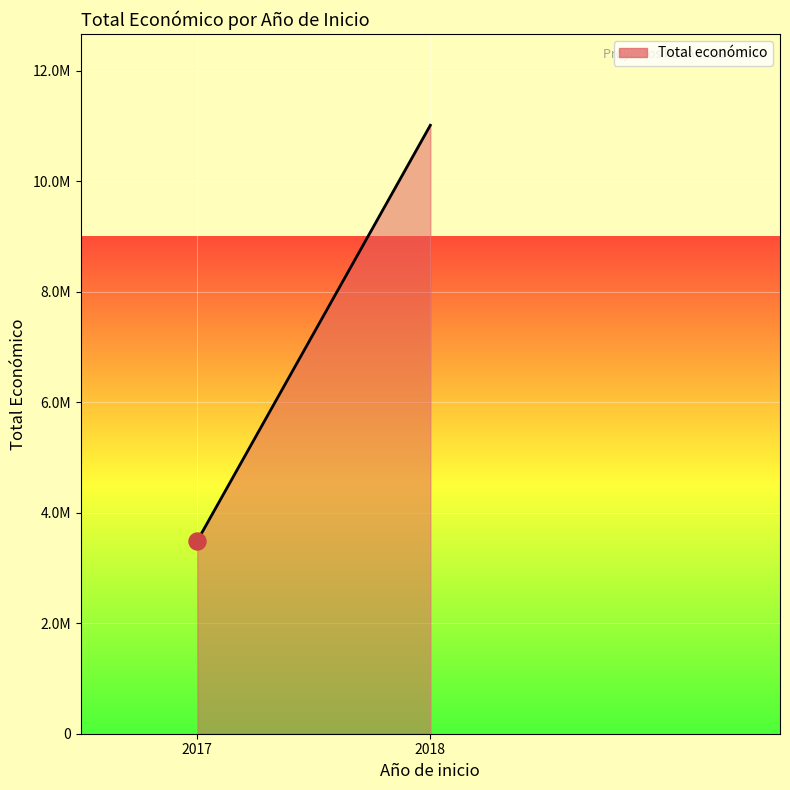

What is the change in value from 2017 to 2018?

+7524540